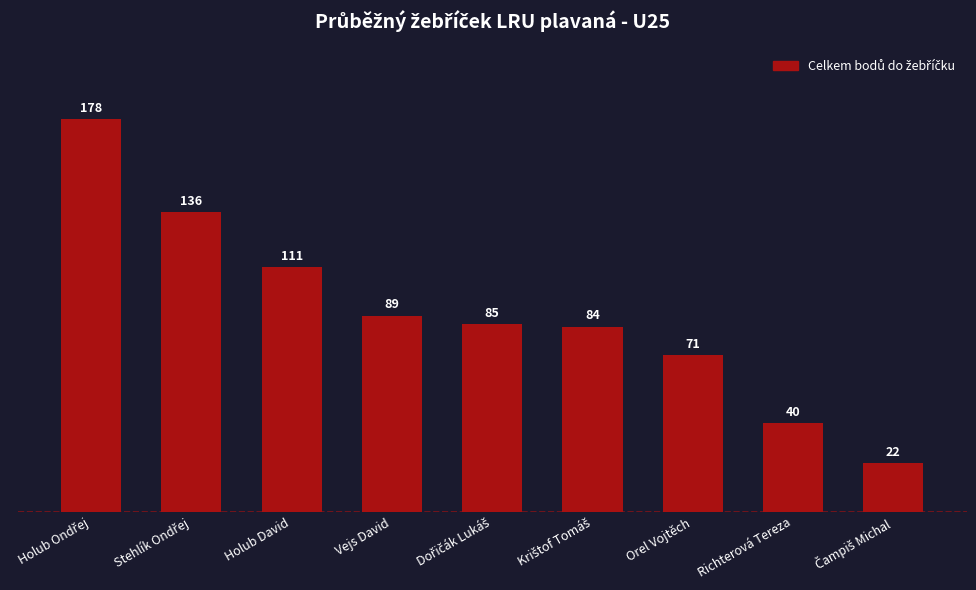

What is the sum of all values?

816